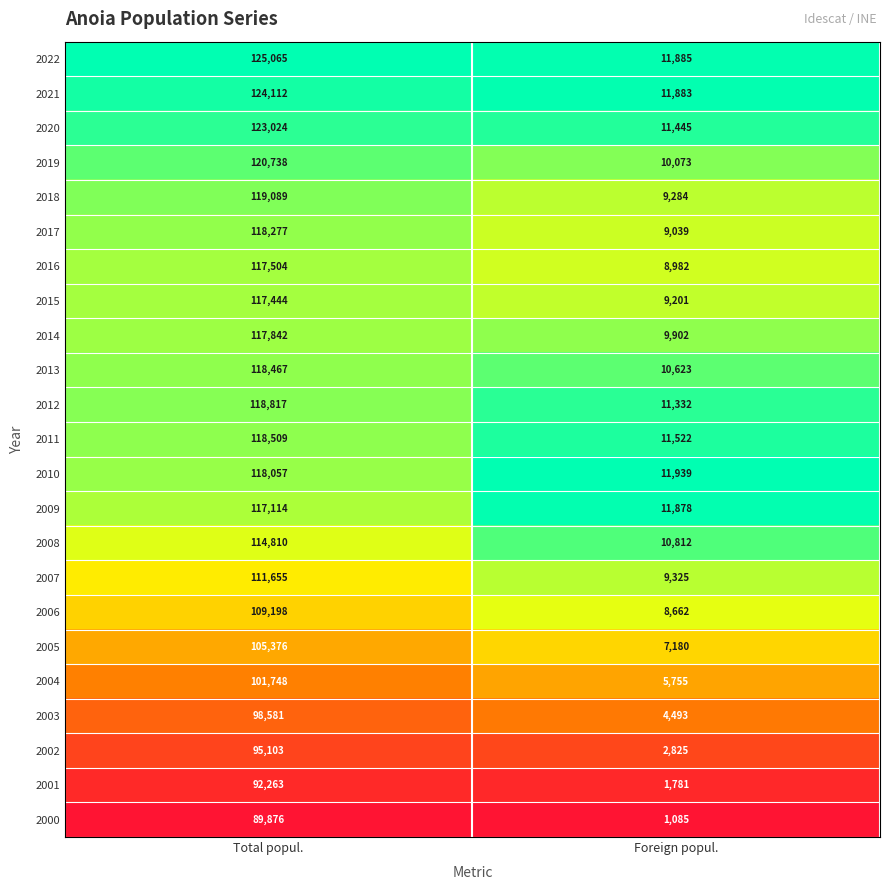

Read the 2007 value at Total popul., to the nearest 50.

111650